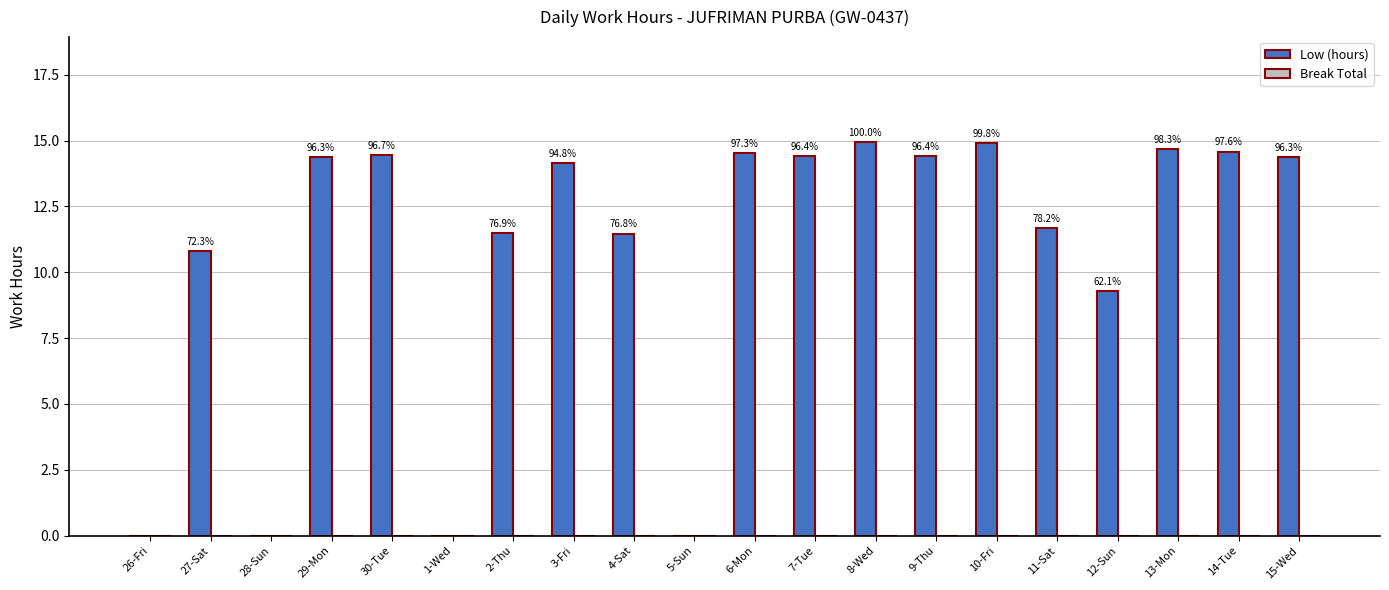

Which category has the highest value across all series?

8-Wed